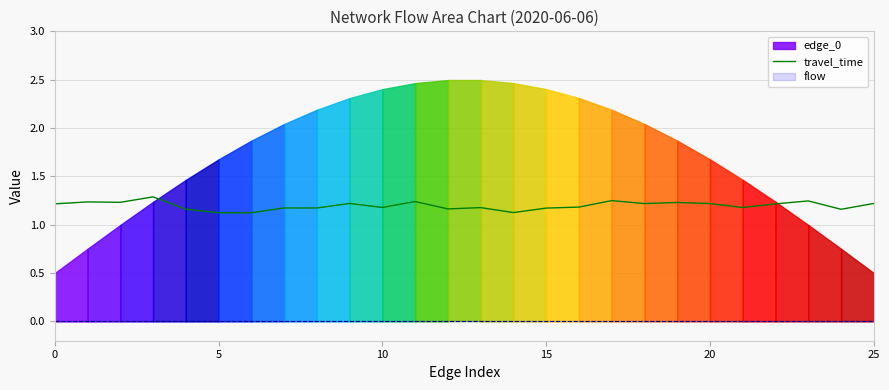

How many lines are shown in the chart?

1